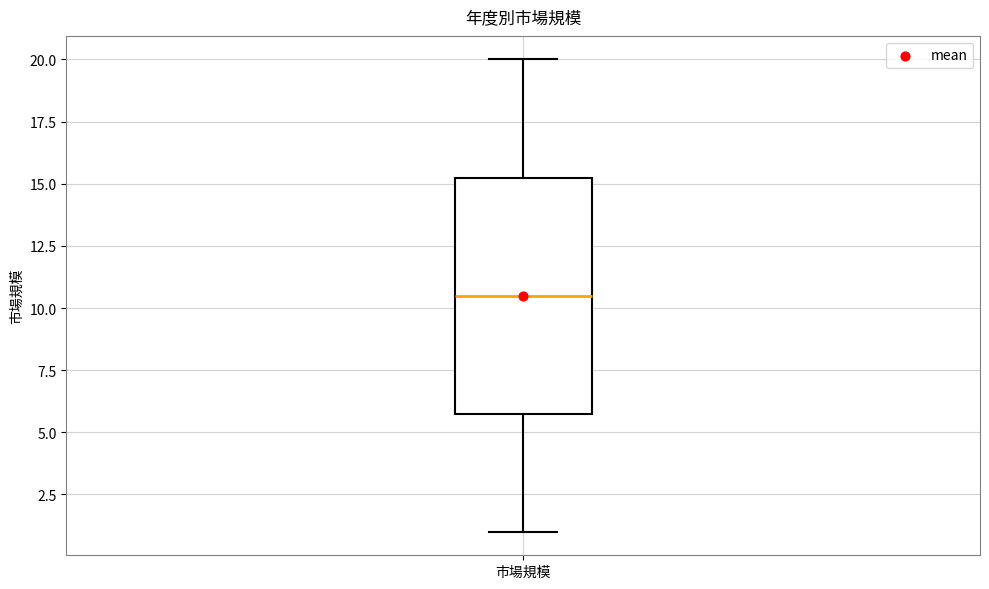

Where does the median line of the box for 市場規模 sit on the y-axis? The values are not printed on the chart, so give them approximately, as read against the axis.

10.5